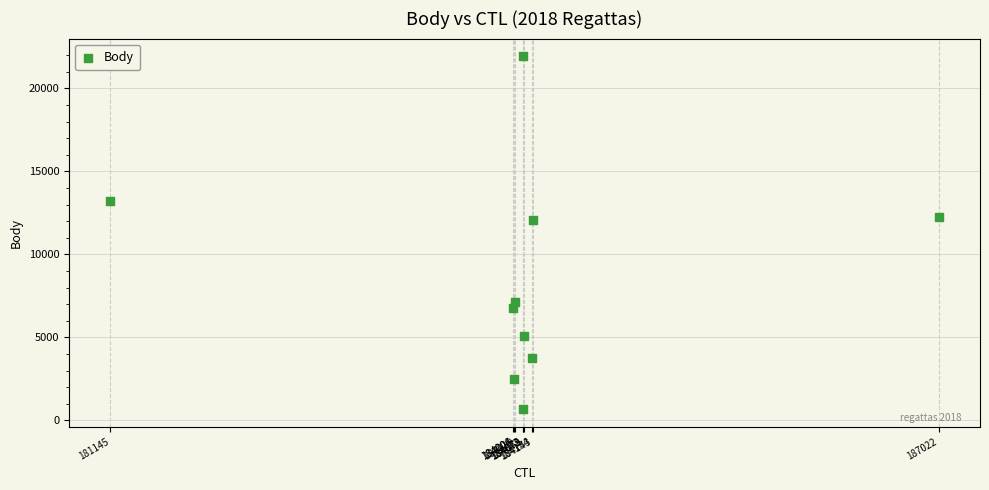

What is the range of X values (max minus min)?

5877